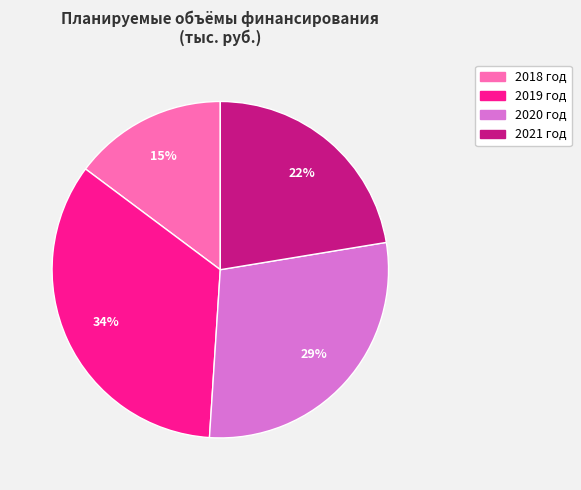

Approximately how many times larger is the value at 2021 год compared to 2020 год?

0.8